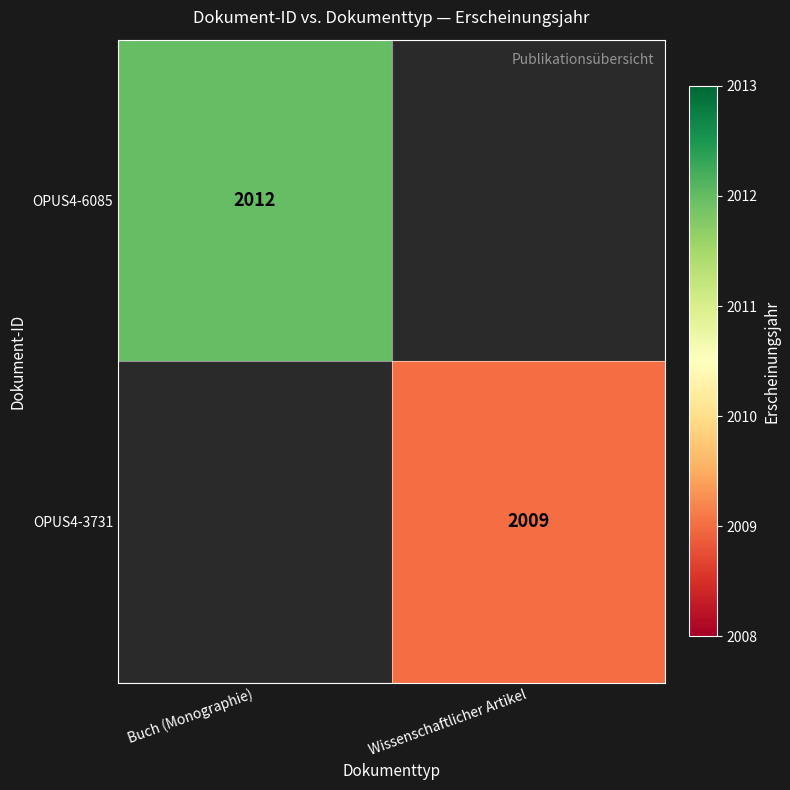

True or false: OPUS4-3731 has a value of 1001 at Wissenschaftlicher Artikel.

False